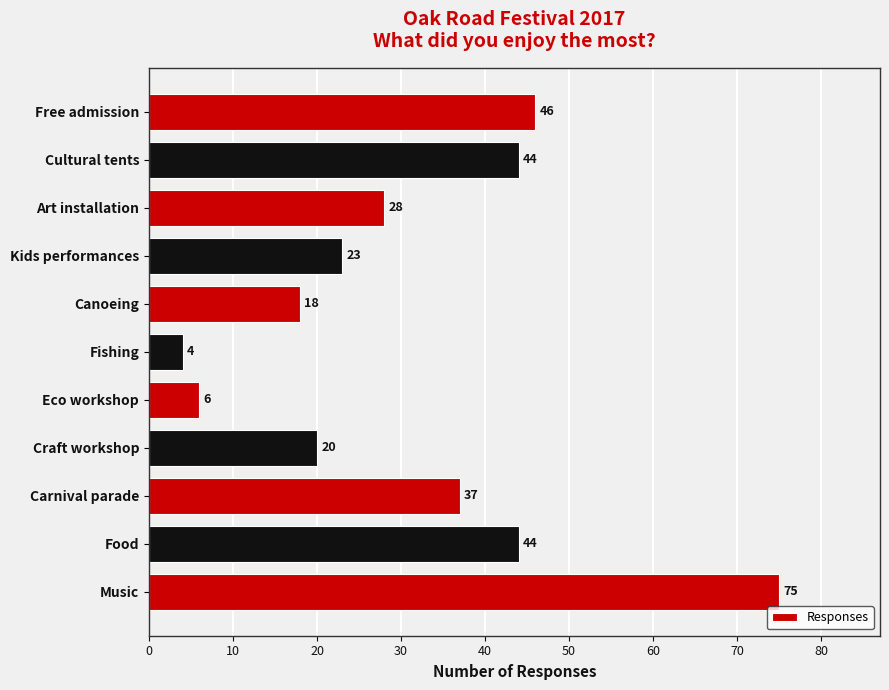

What is the sum of the values at Kids performances and Cultural tents?

67